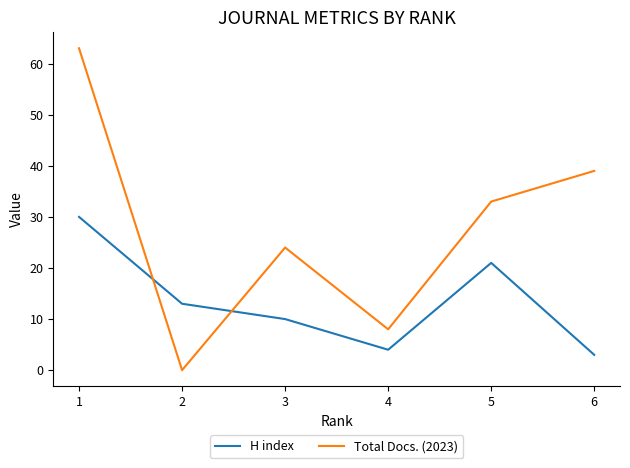

True or false: Total Docs. (2023) has a value of 63 at 1.

True